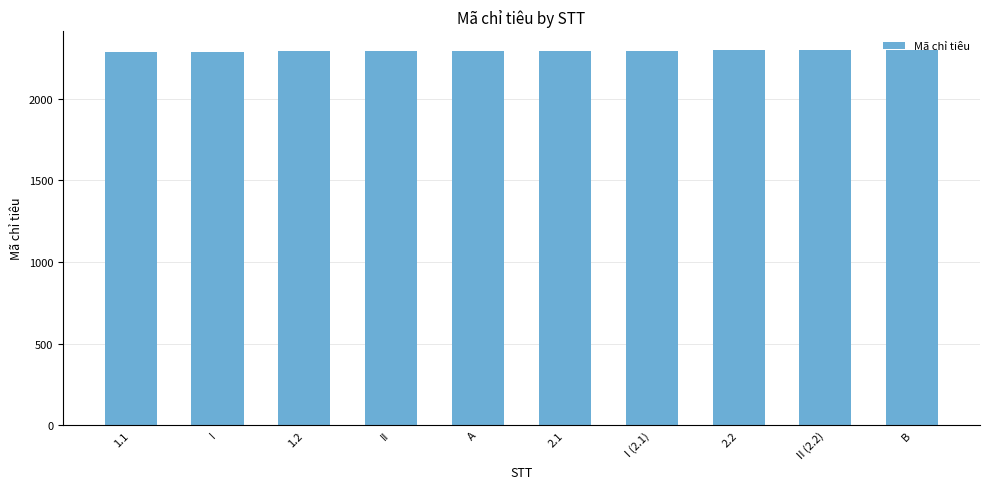

How many bars are there in total?

10